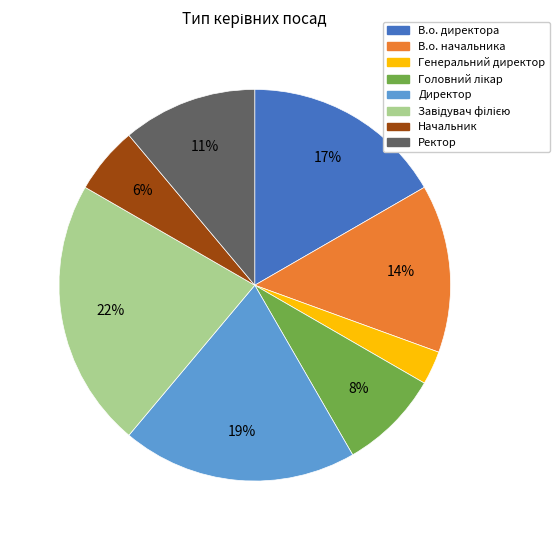

What is the smallest slice in the pie chart?

Генеральний директор